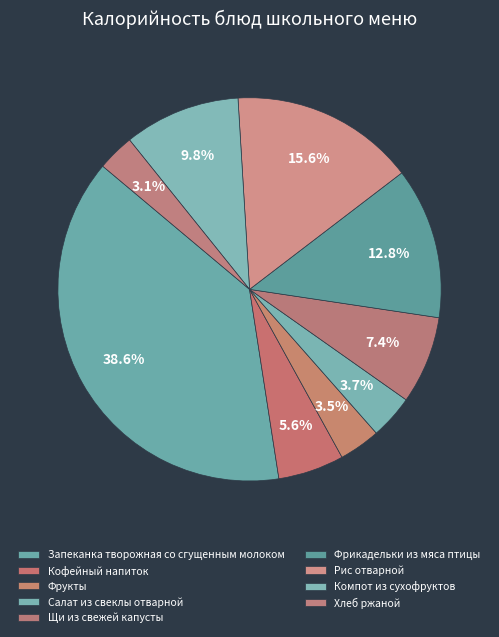

Is the sum of Фрикадельки из мяса птицы and Кофейный напиток greater than half?

No